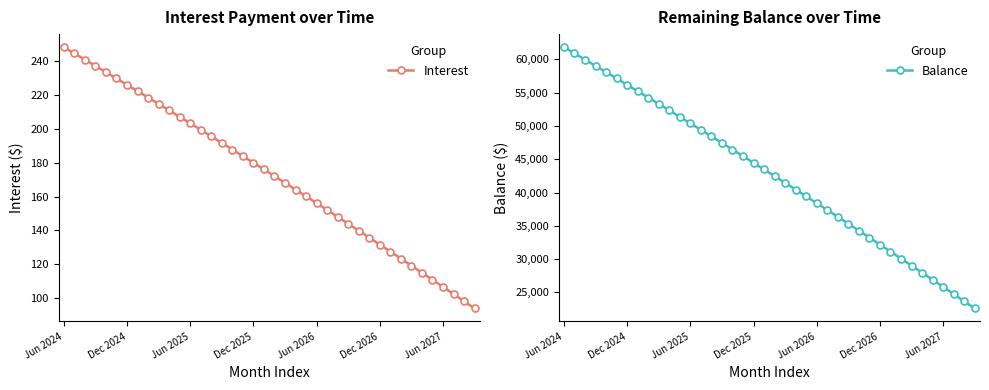

Does the chart have visible grid lines?

No